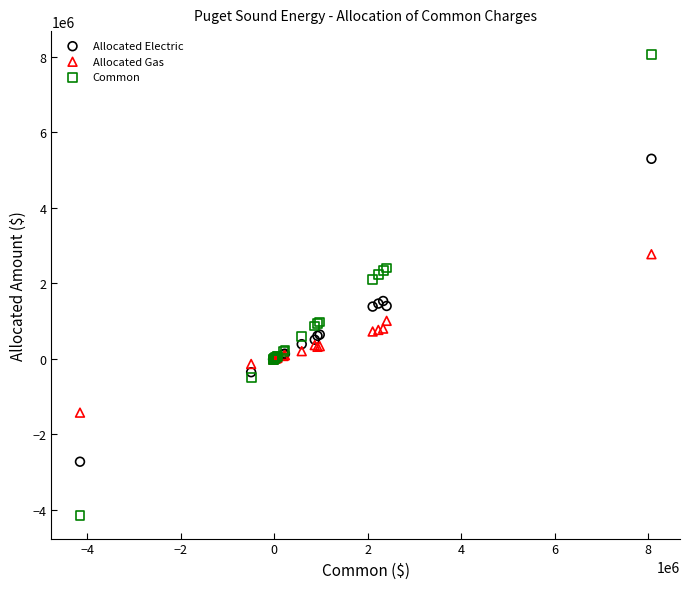

What are all the series names shown in the legend?

Allocated Electric, Allocated Gas, Common